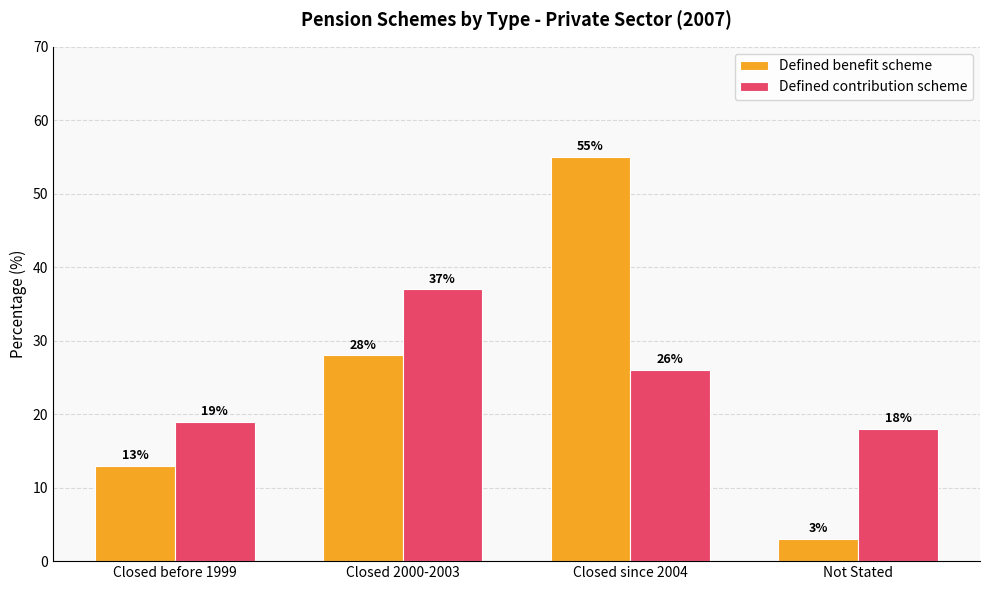

Which series has the widest spread of values?

Defined benefit scheme